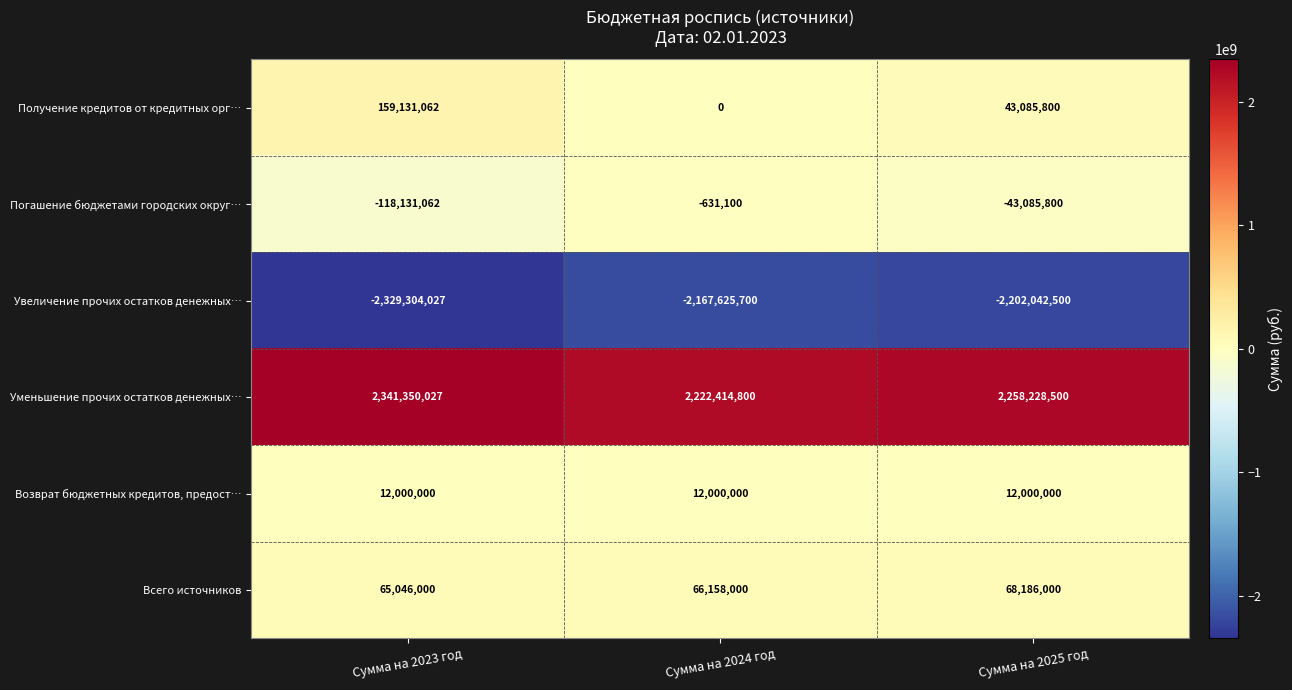

The Погашение бюджетами городских округ… series shows -951227 at Сумма на 2024 год. True or false?

False